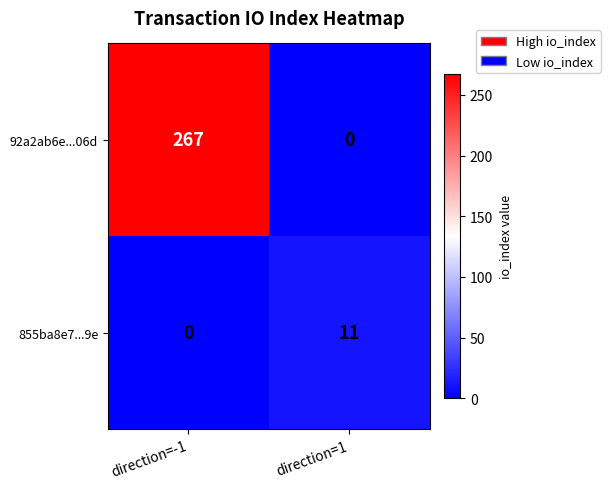

True or false: 92a2ab6e...06d has a value of 393 at direction=-1.

False